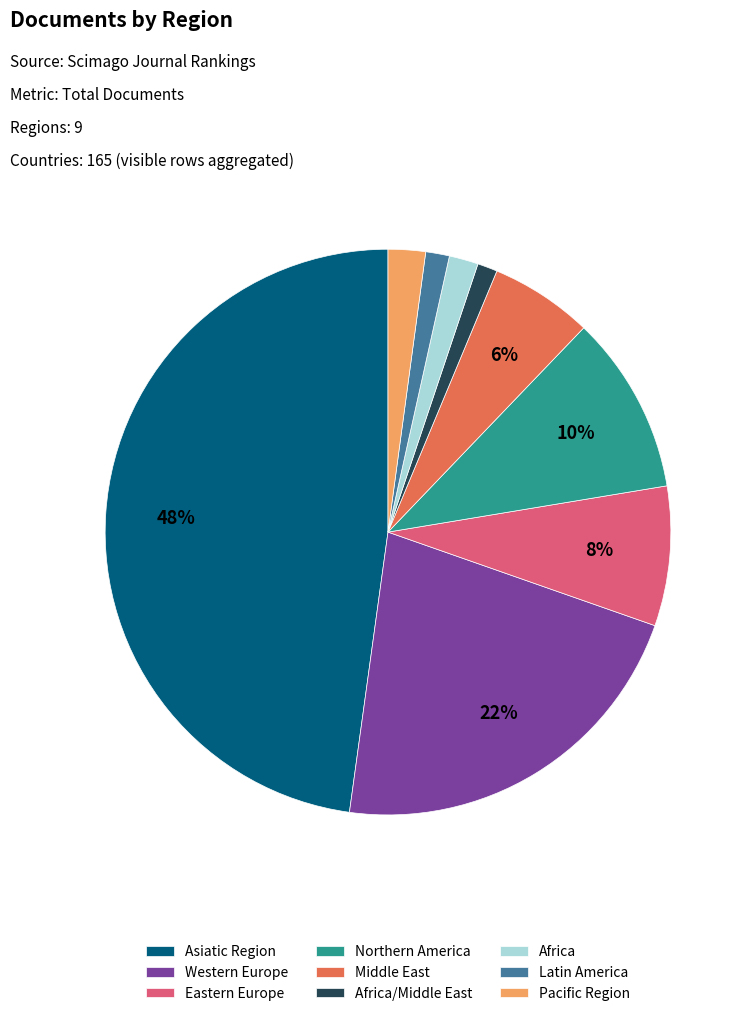

To the nearest percent, what is the average slice percentage?

11%